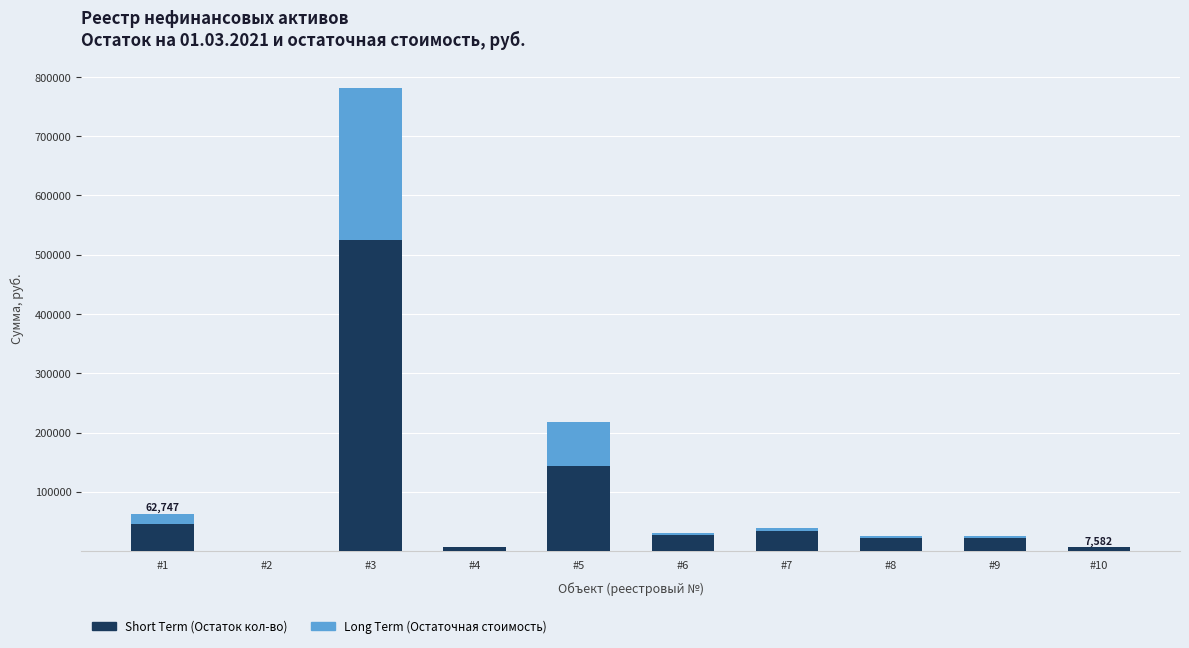

At which category is the sum across all series the highest?

#3